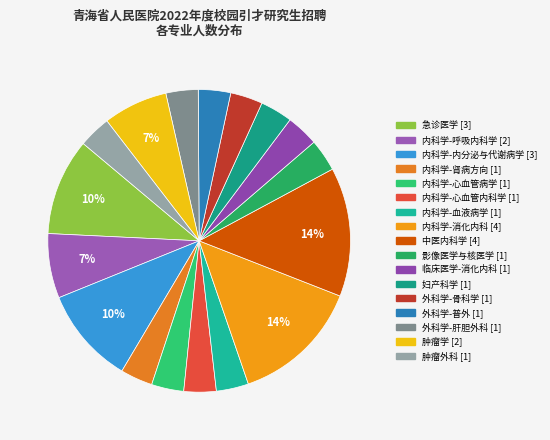

Count the number of slices in the pie.

17